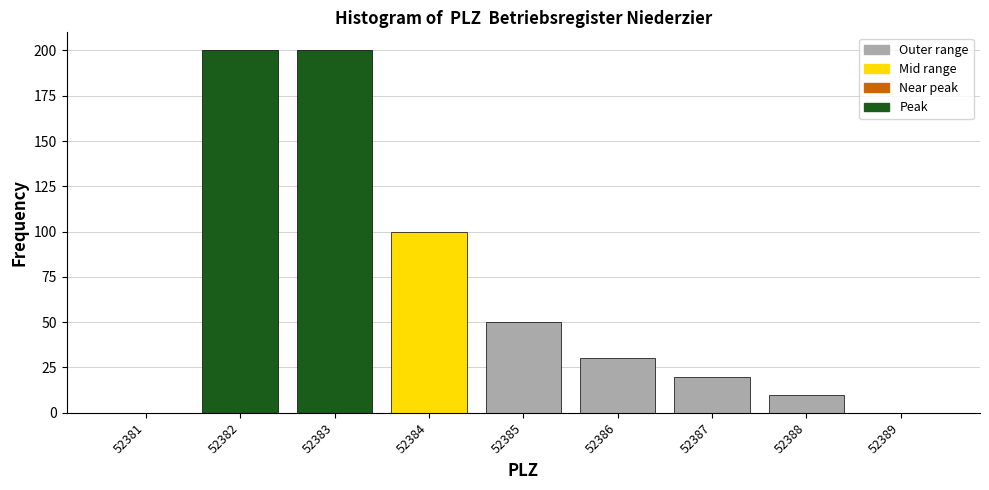

Reading left to right, transcribe this chart: for each bar, give the range it covers on the x-axis and its height. The values are not printed on the chart, so give them approximately, as read against the axis.

52380.5 to 52381.5: 0
52381.5 to 52382.5: 200
52382.5 to 52383.5: 200
52383.5 to 52384.5: 100
52384.5 to 52385.5: 50
52385.5 to 52386.5: 30
52386.5 to 52387.5: 20
52387.5 to 52388.5: 10
52388.5 to 52389.5: 0